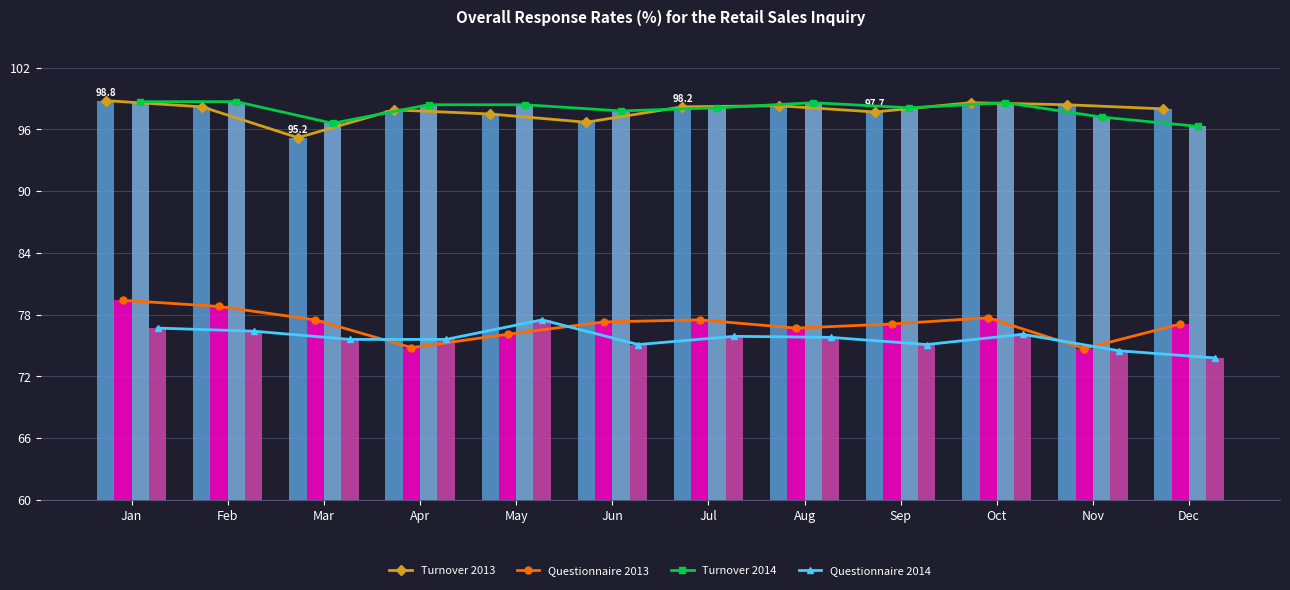

Read the Questionnaire 2013 value at Mar.

77.5